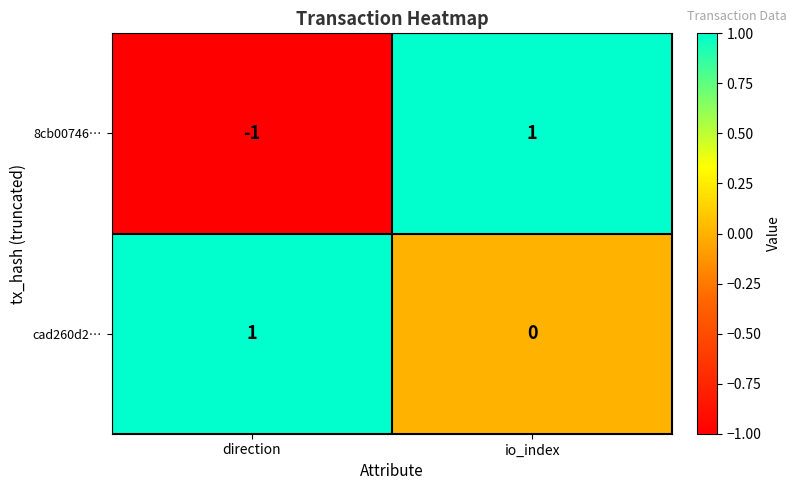

At which label is 8cb00746… closest to 0?

direction